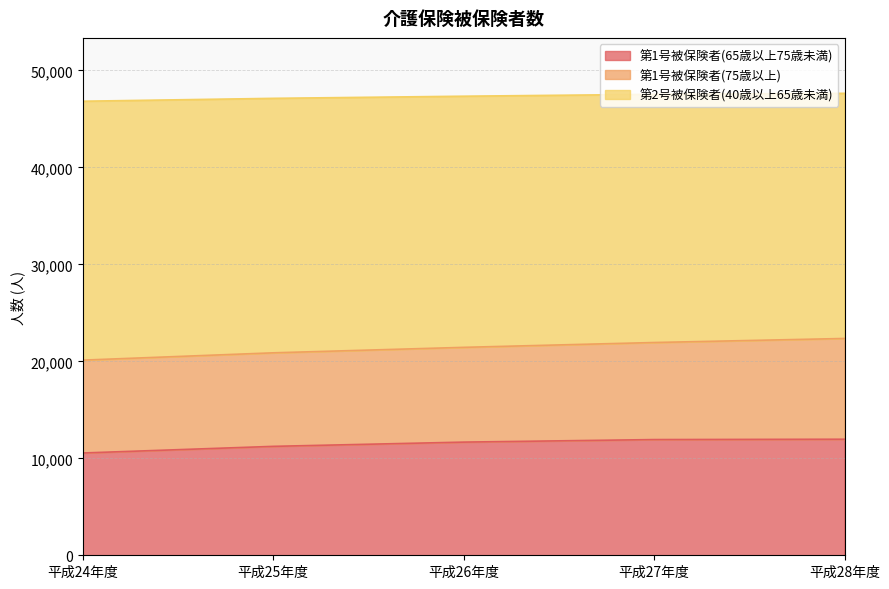

What is the lowest value of the 第1号被保険者(65歳以上75歳未満) series?

10547